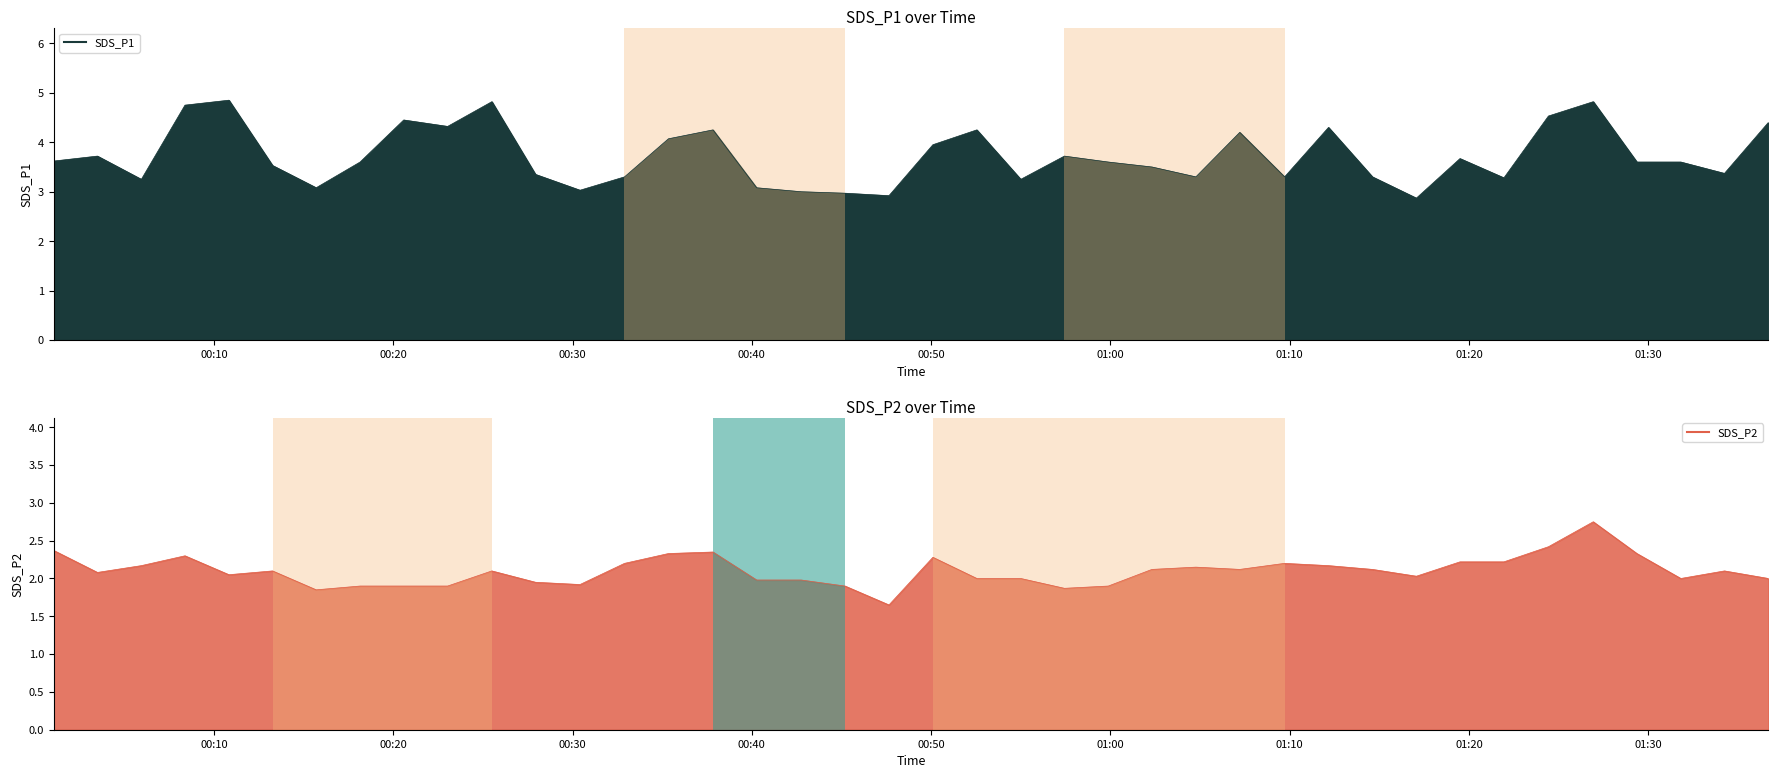

What is the sum of all SDS_P2 values?

84.0